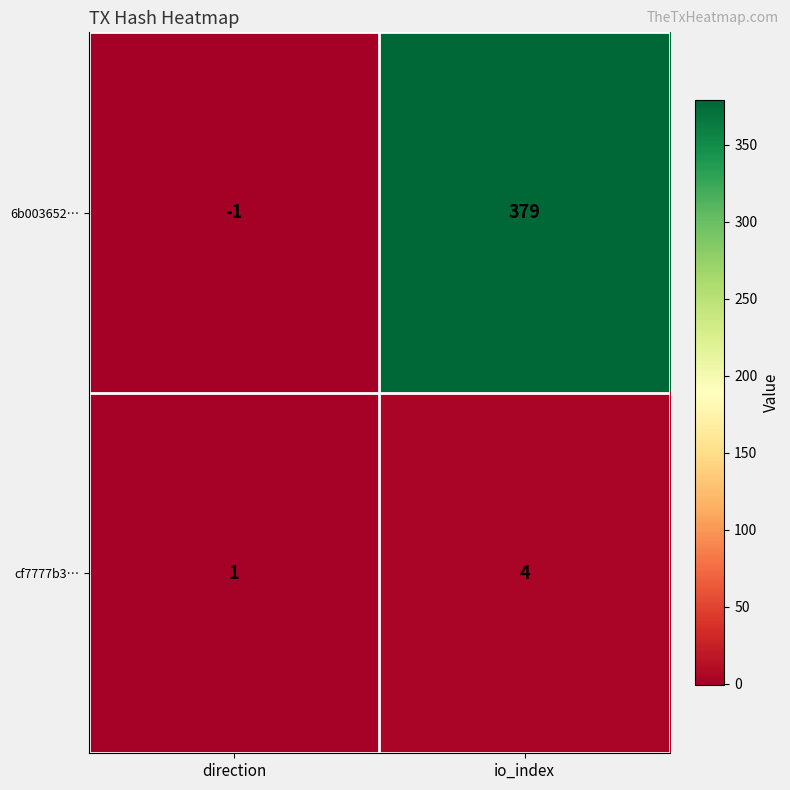

Reading left to right, what are all the values shown in this chart?

6b003652…: direction=-1	io_index=379
cf7777b3…: direction=1	io_index=4